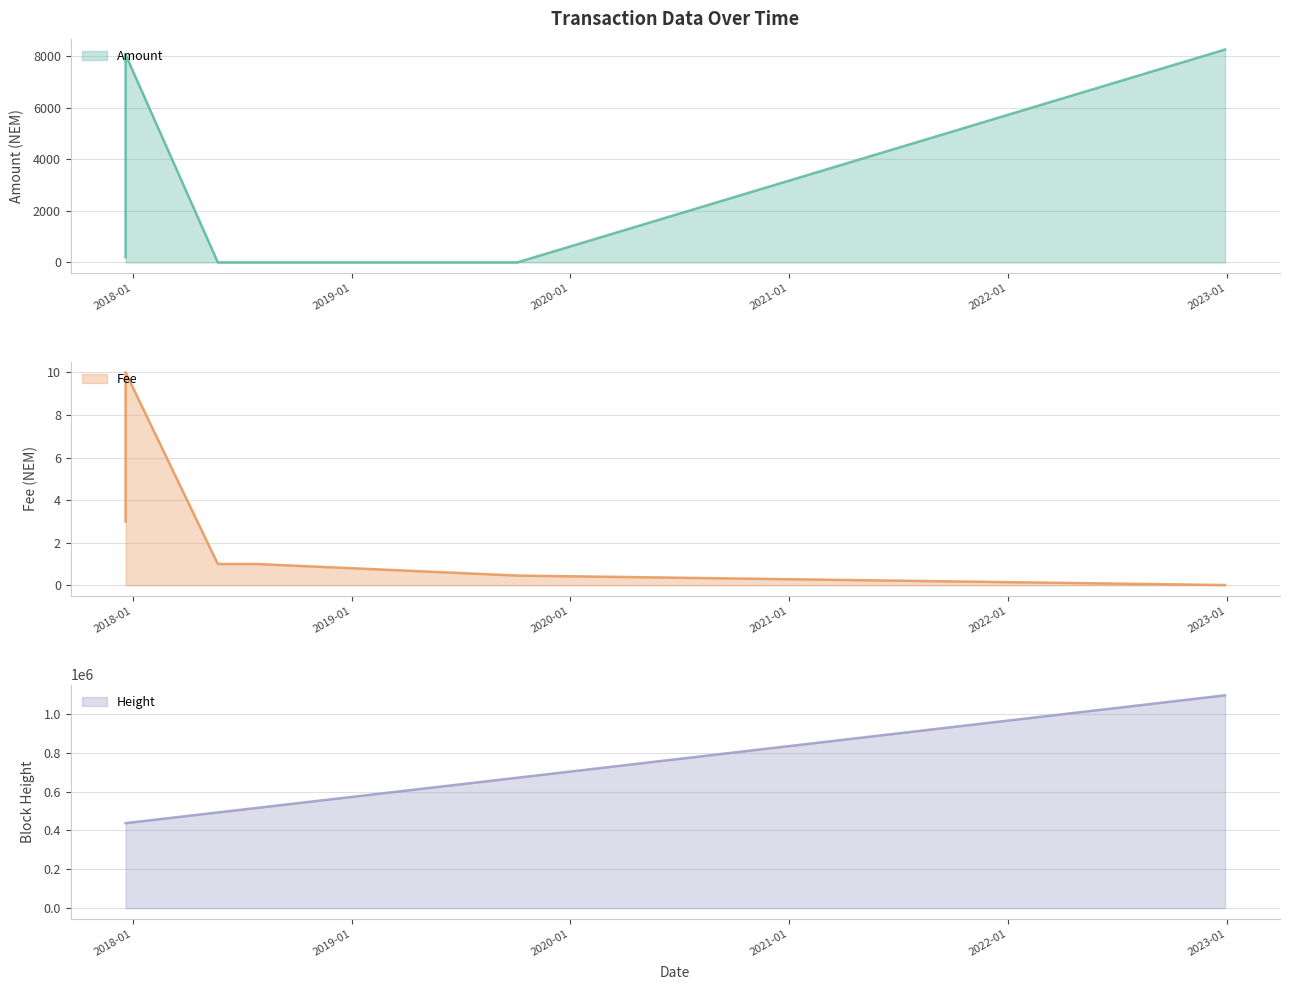

Which label corresponds to the smallest value in the chart?

2018-07-25 21:26:33